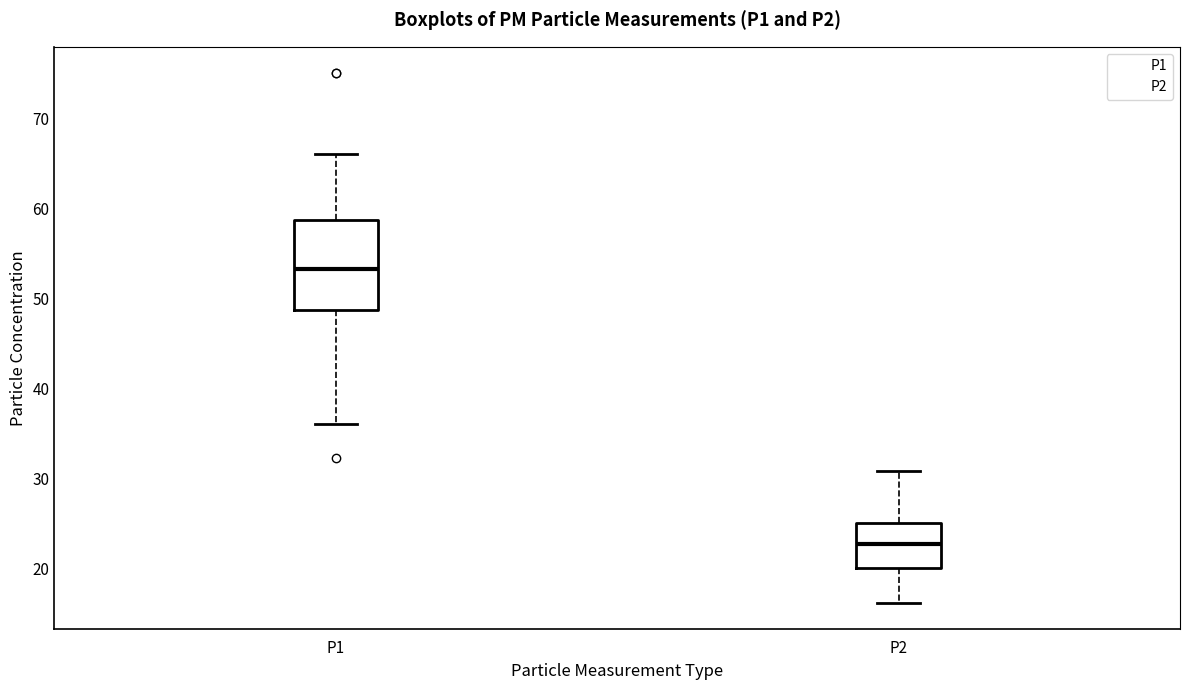

Which box's median line is the highest?

P1